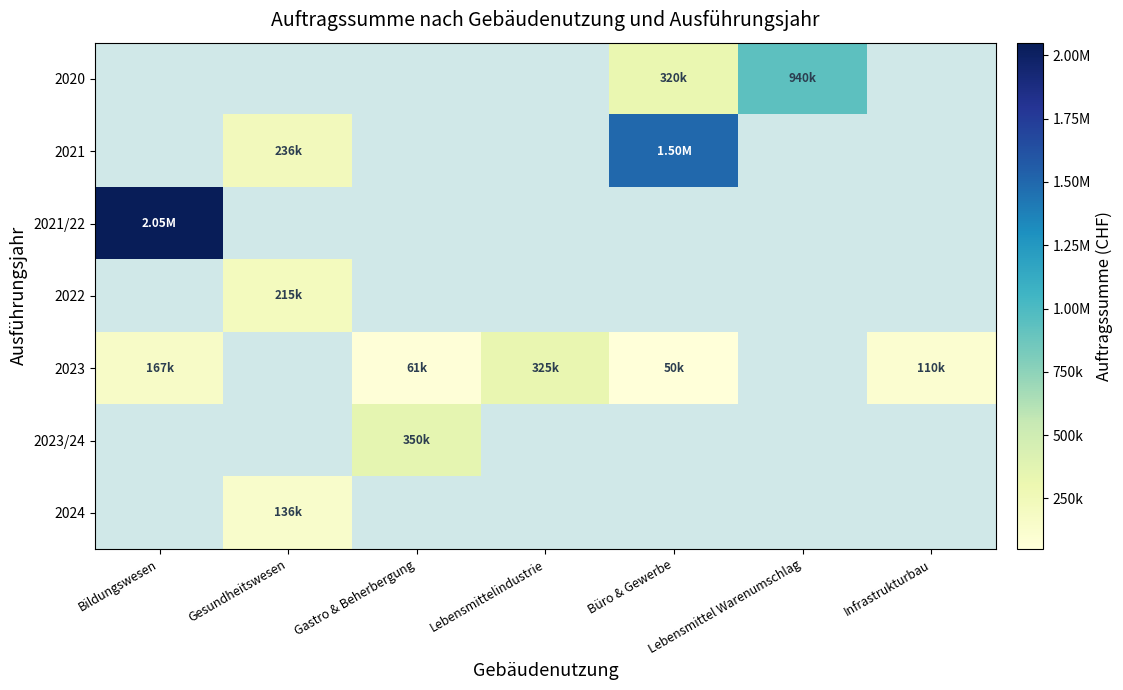

What is the lowest value of the 2021/22 series?

2050000.0